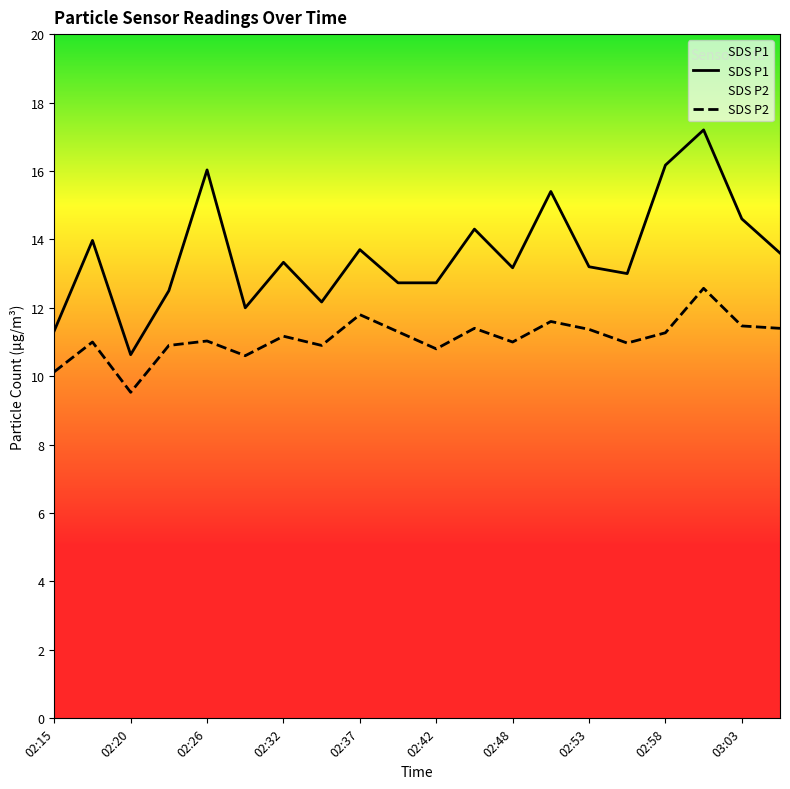

What is the highest value of the SDS P1 series?

17.2